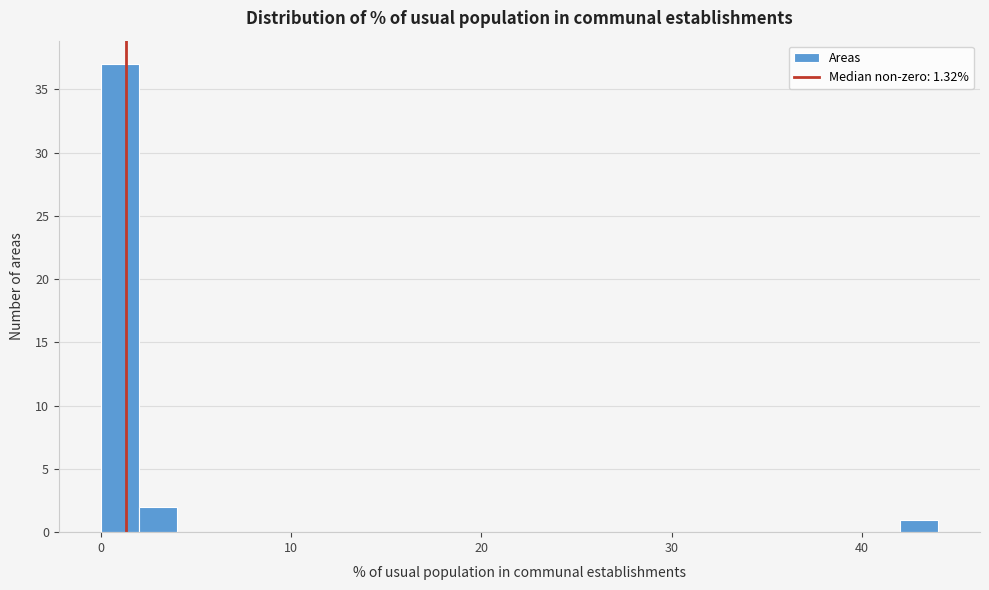

Read against the x-axis, roughly where is the centre of the tallest bar?

1